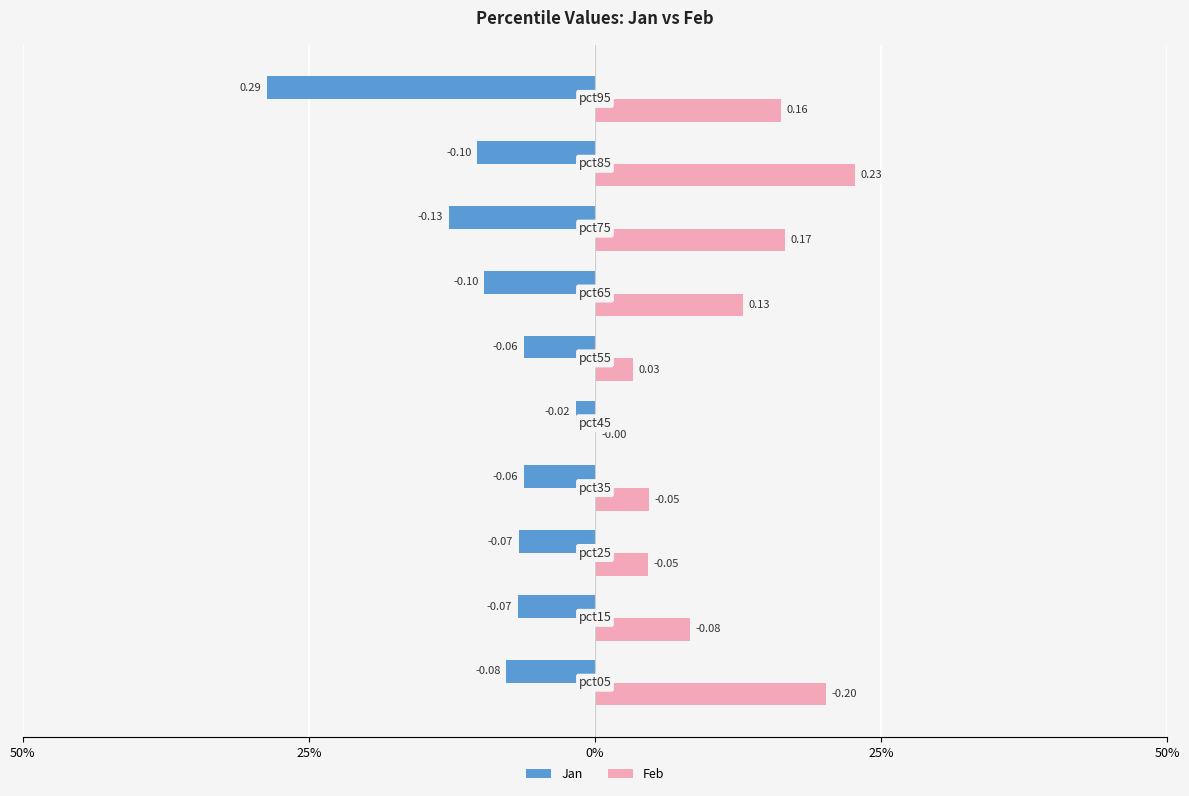

What are all the series names shown in the legend?

Jan, Feb